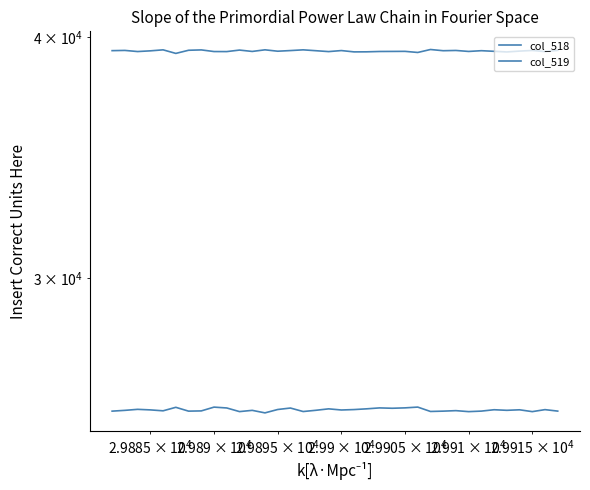

How many lines are shown in the chart?

2